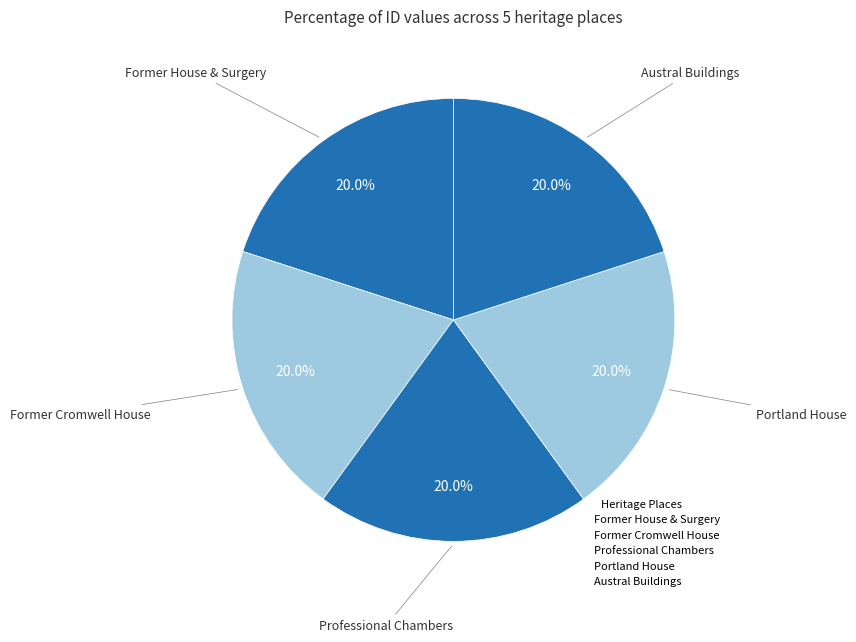

Is it true that Professional Chambers is 20% of the pie?

True